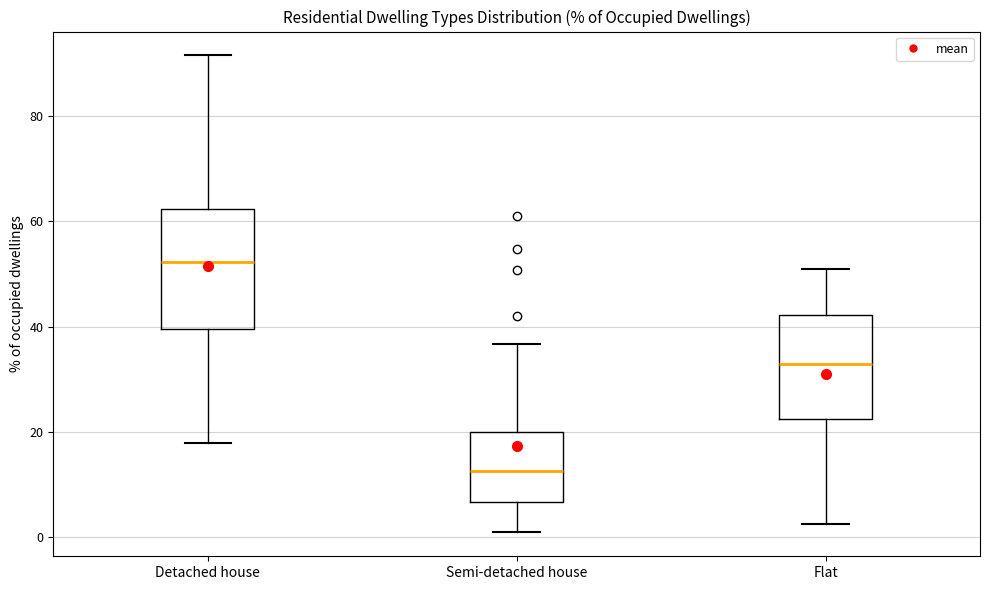

Comparing the boxes themselves (not the whiskers), which one is the tallest?

Detached house